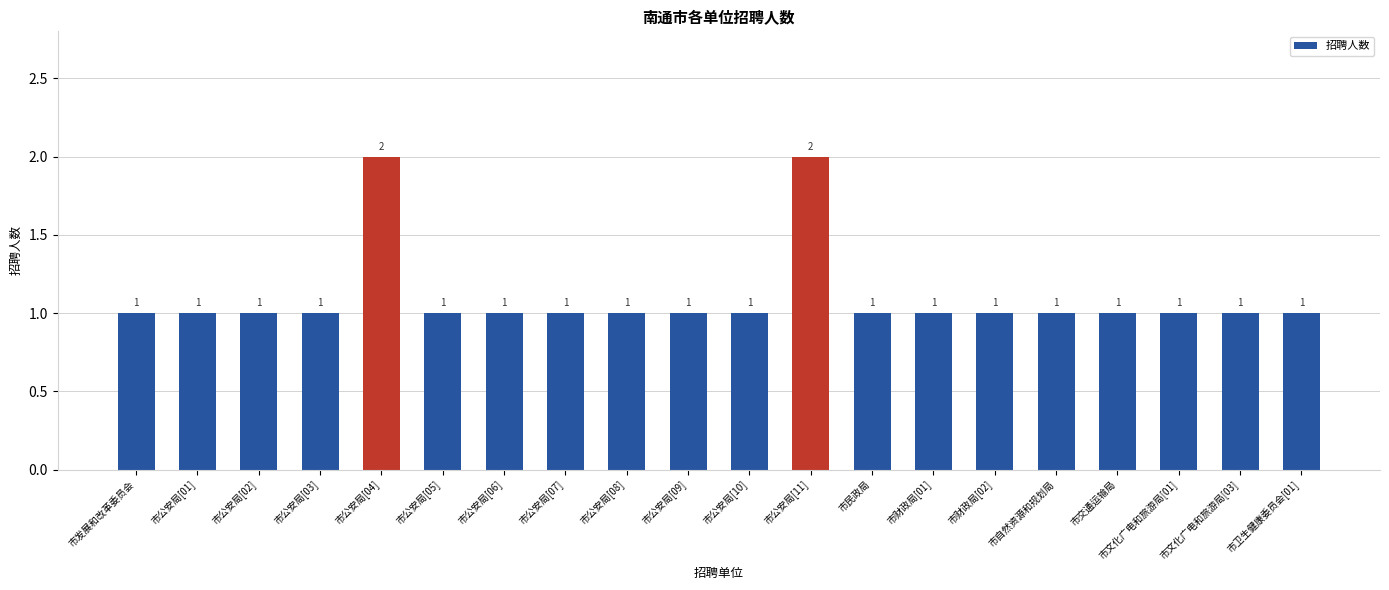

Count the values in the range 1 to 2.

20